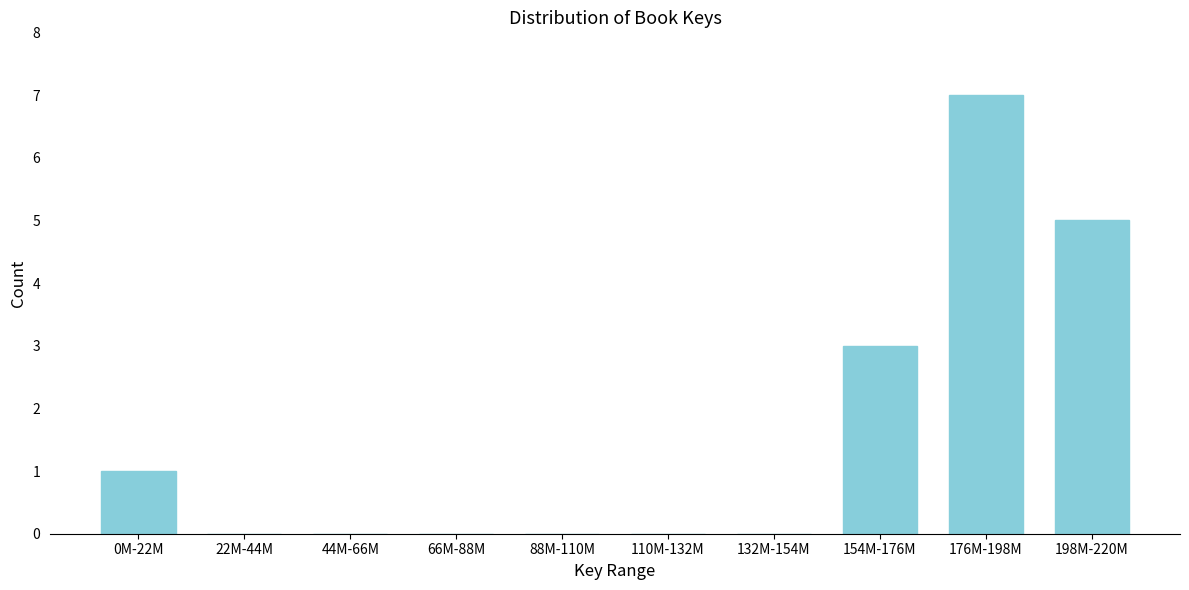

Reading left to right, list all the values displayed in this chart.

0M-22M=1	22M-44M=0	44M-66M=0	66M-88M=0	88M-110M=0	110M-132M=0	132M-154M=0	154M-176M=3	176M-198M=7	198M-220M=5